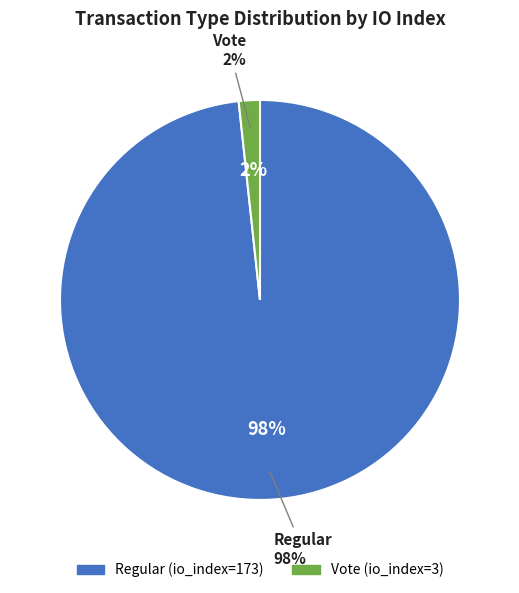

Rank the categories by value from highest to lowest.

Regular (io_index=173), Vote (io_index=3)